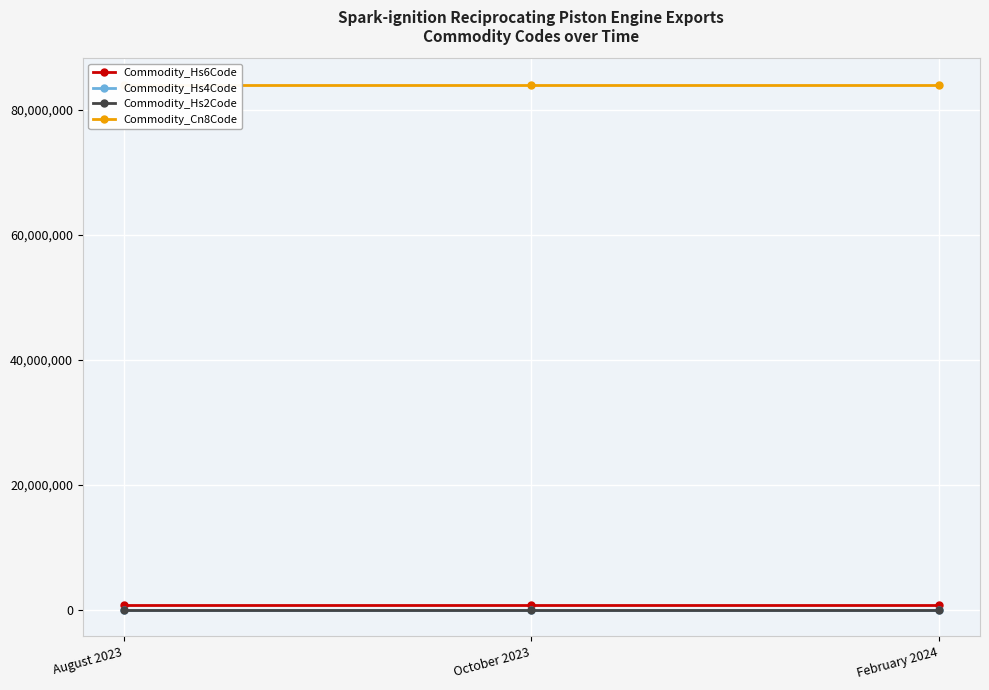

The Commodity_Hs2Code series shows 84 at October 2023. True or false?

True